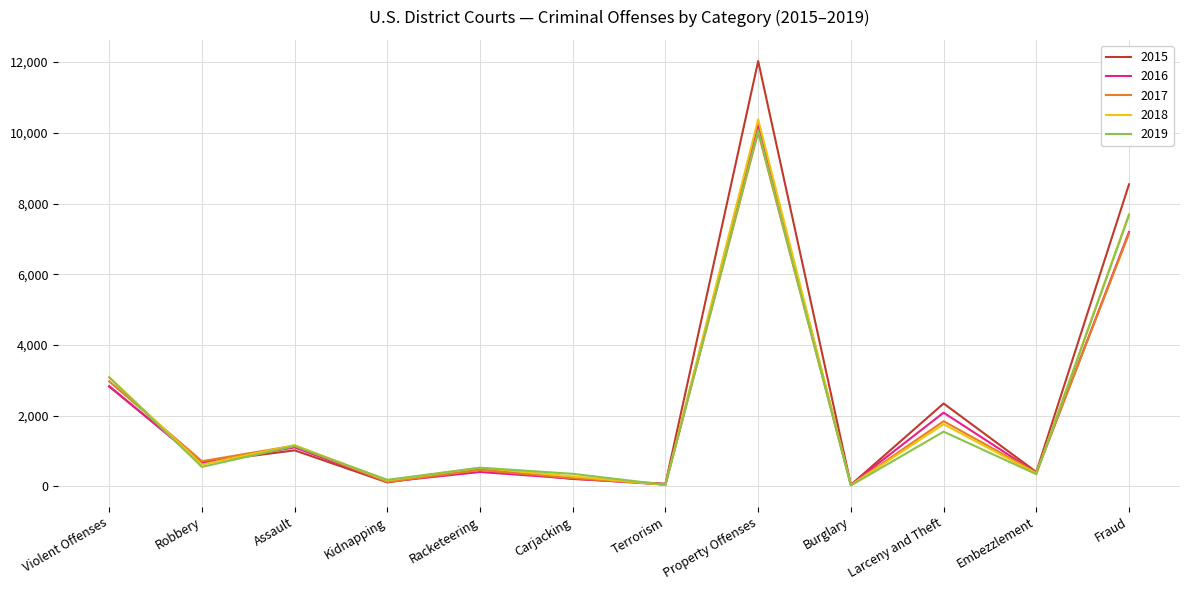

Between Burglary and Fraud, which series saw the biggest shift?

2015